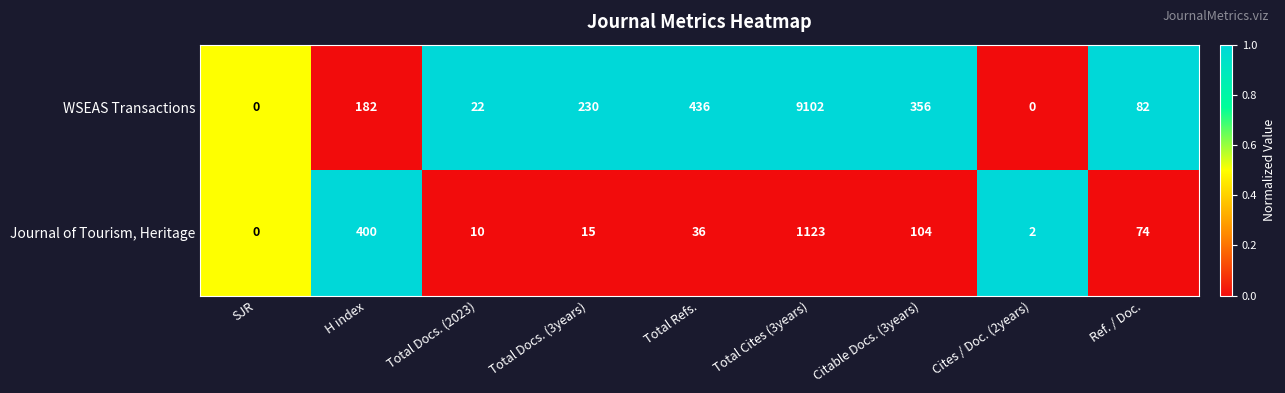

Rank the series by their average value, from highest to lowest.

WSEAS Transactions, Journal of Tourism, Heritage